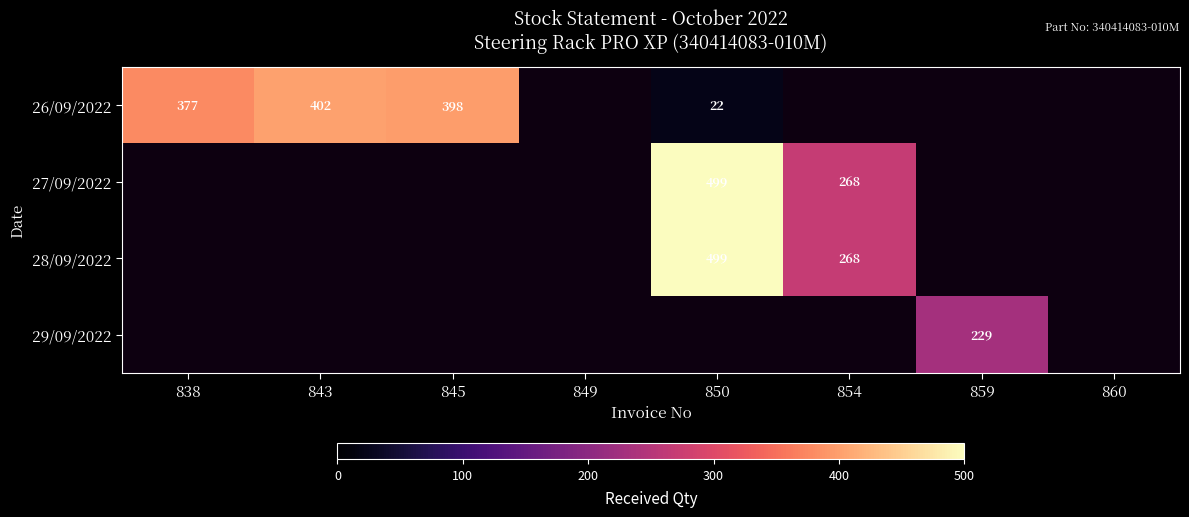

The value of 28/09/2022 at 854 is 82. True or false?

False